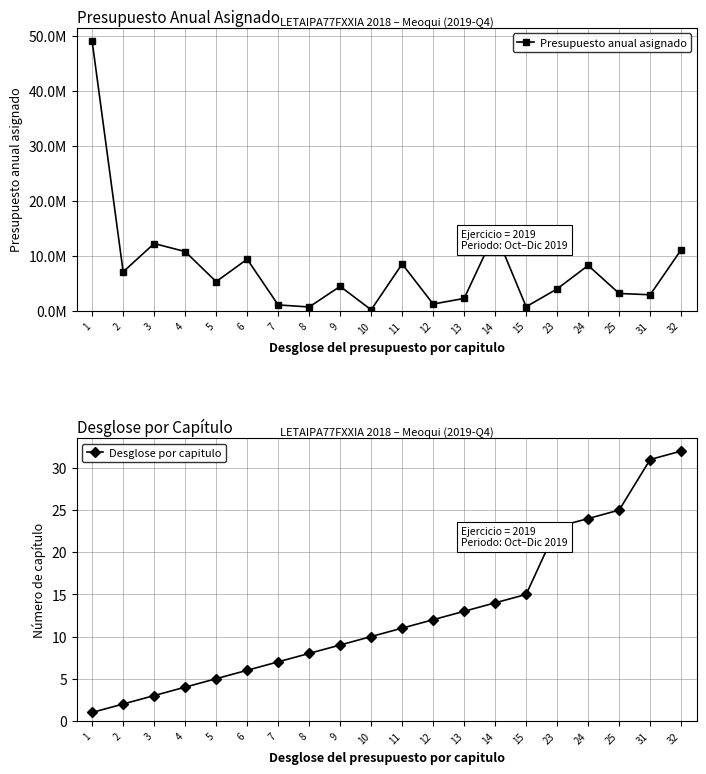

What is the sum of the Desglose por capitulo values at 6 and 1?

7